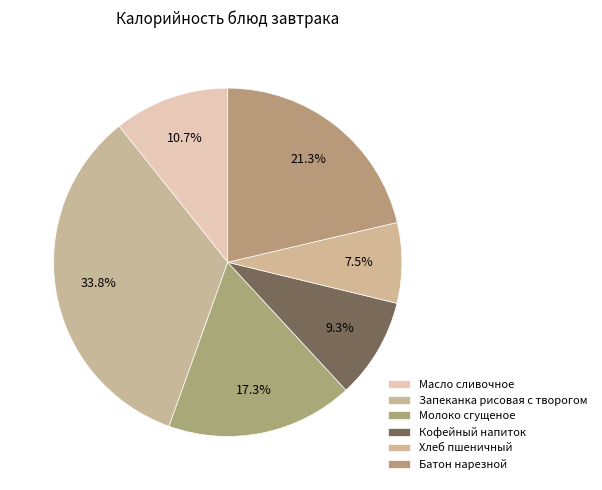

To the nearest percent, what is the average slice percentage?

17%